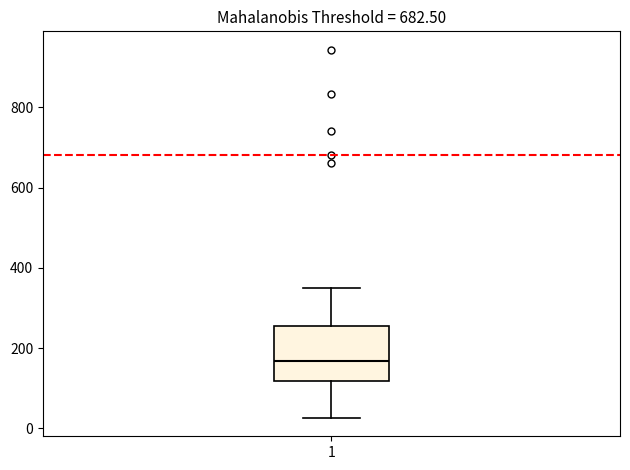

Where does the upper whisker of the box at x = 1 end on the y-axis? The values are not printed on the chart, so give them approximately, as read against the axis.

340